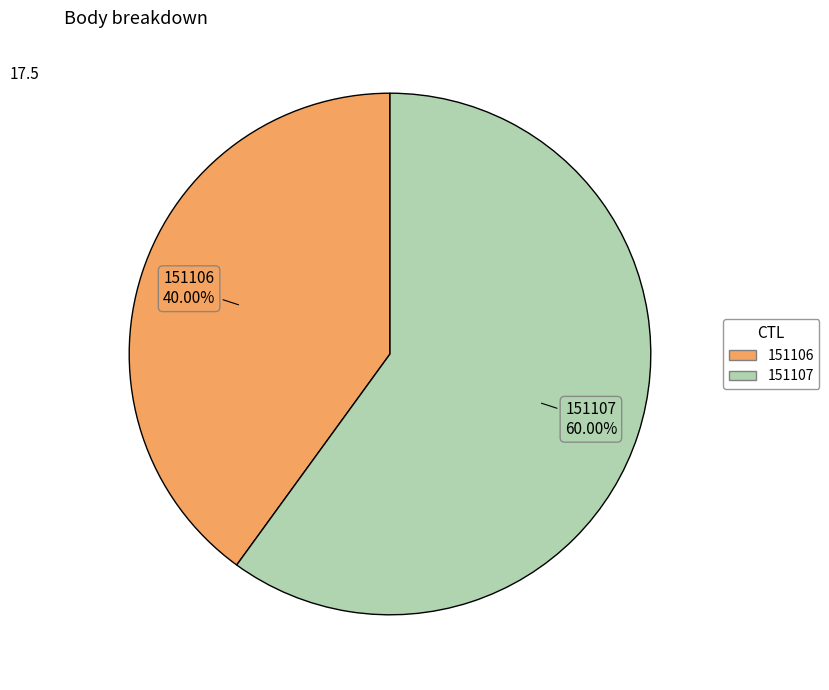

Does any single category account for the majority?

Yes